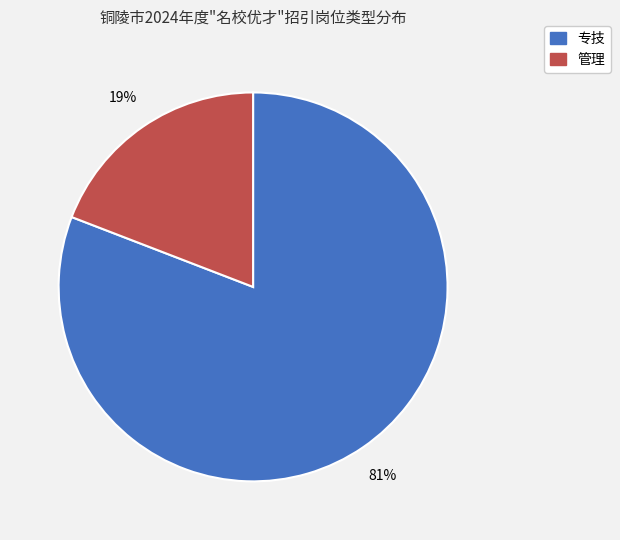

To the nearest percent, what is the difference between the largest and smallest slice percentages?

62%